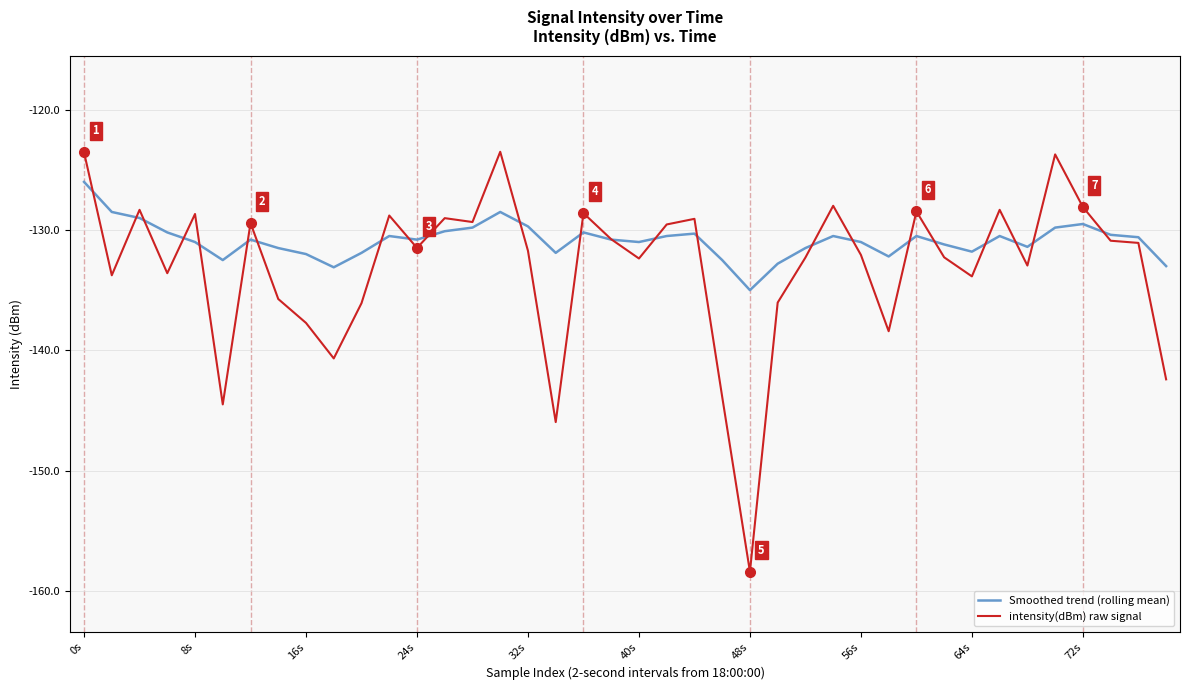

Which series has the largest total across all categories?

Smoothed trend (rolling mean)